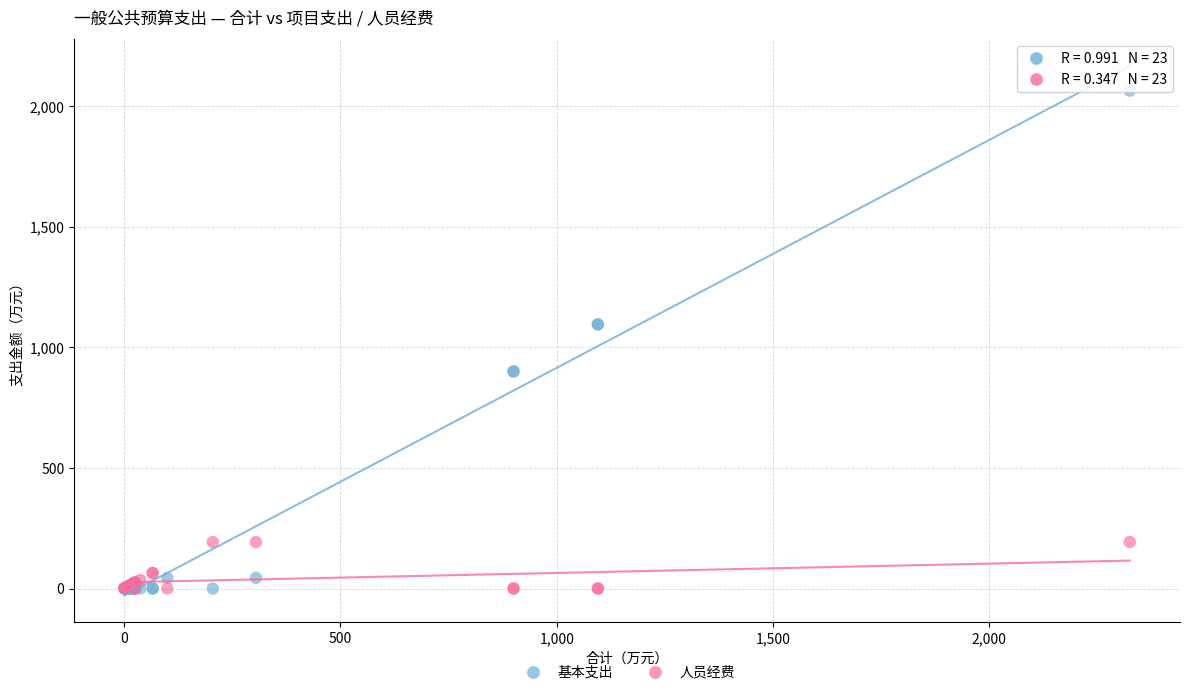

Which series contains the highest Y value?

基本支出